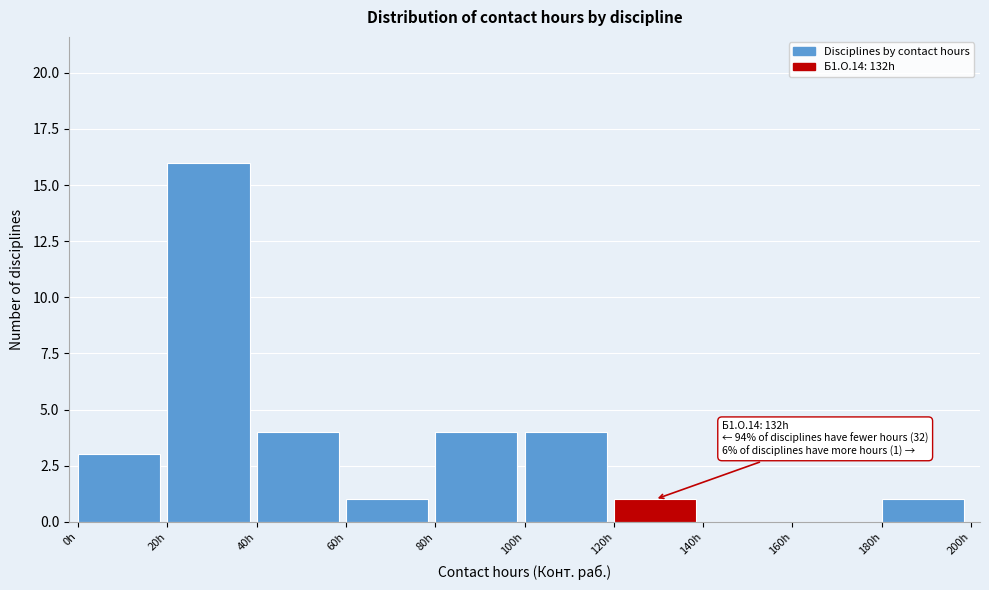

Which range on the x-axis has the tallest bar?

20 to 40